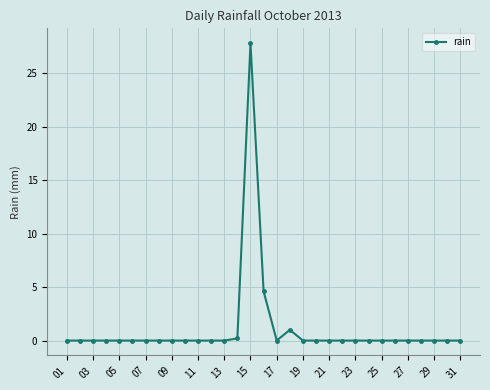

Reading left to right, list all the values displayed in this chart.

0.0	0.0	0.0	0.0	0.0	0.0	0.0	0.0	0.0	0.0	0.0	0.0	0.0	0.2	27.8	4.6	0.0	1.0	0.0	0.0	0.0	0.0	0.0	0.0	0.0	0.0	0.0	0.0	0.0	0.0	0.0